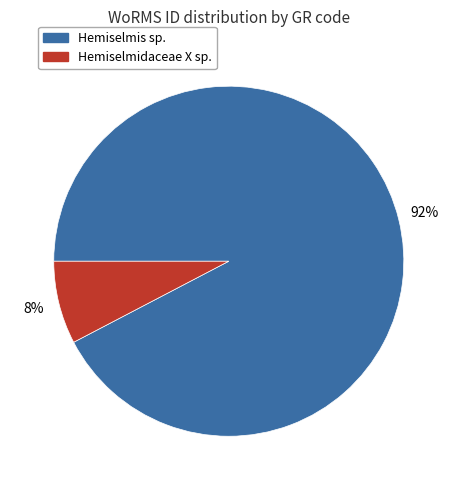

Does Hemiselmidaceae X sp. account for over 50% of the chart?

No